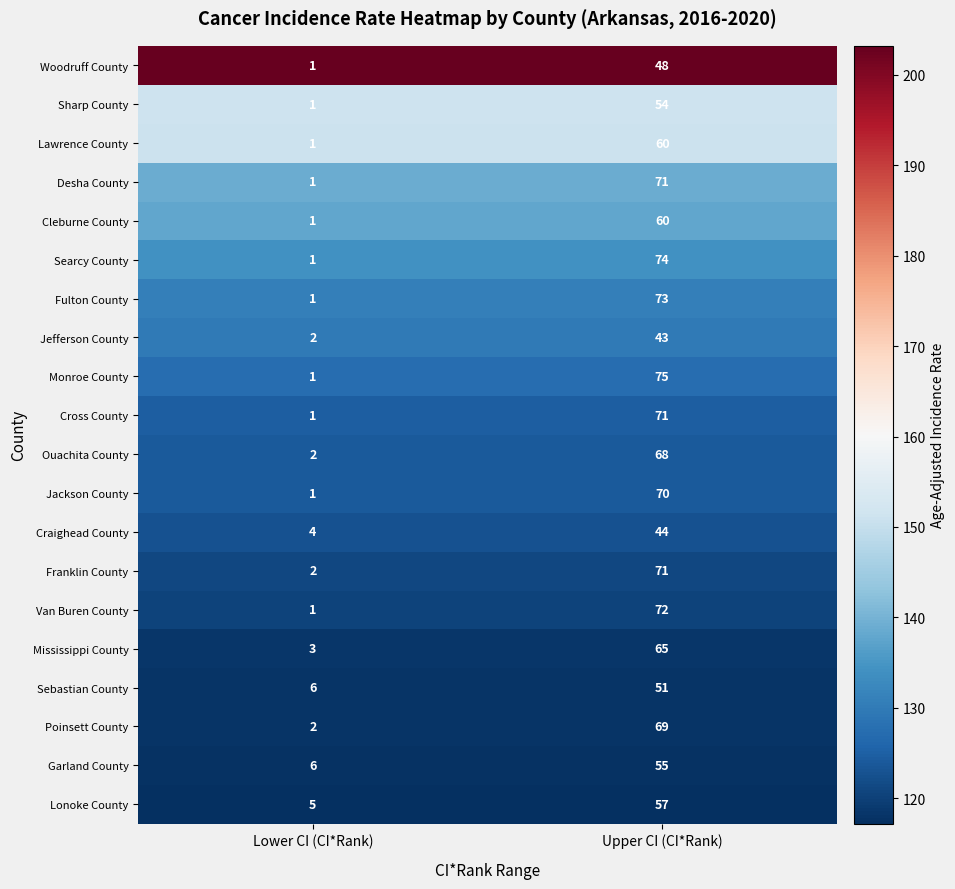

What is the sum of the Desha County values at Lower CI (CI*Rank) and Upper CI (CI*Rank)?

72